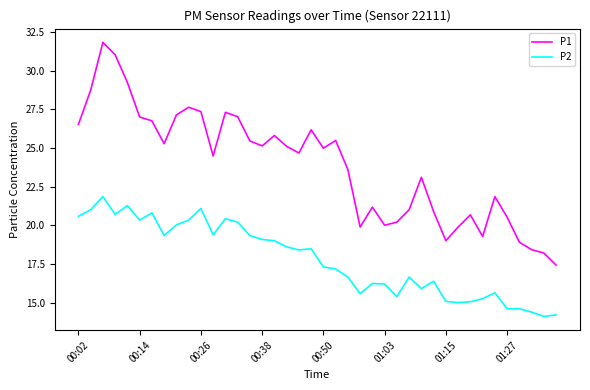

True or false: P2 and P1 cross at least once.

False